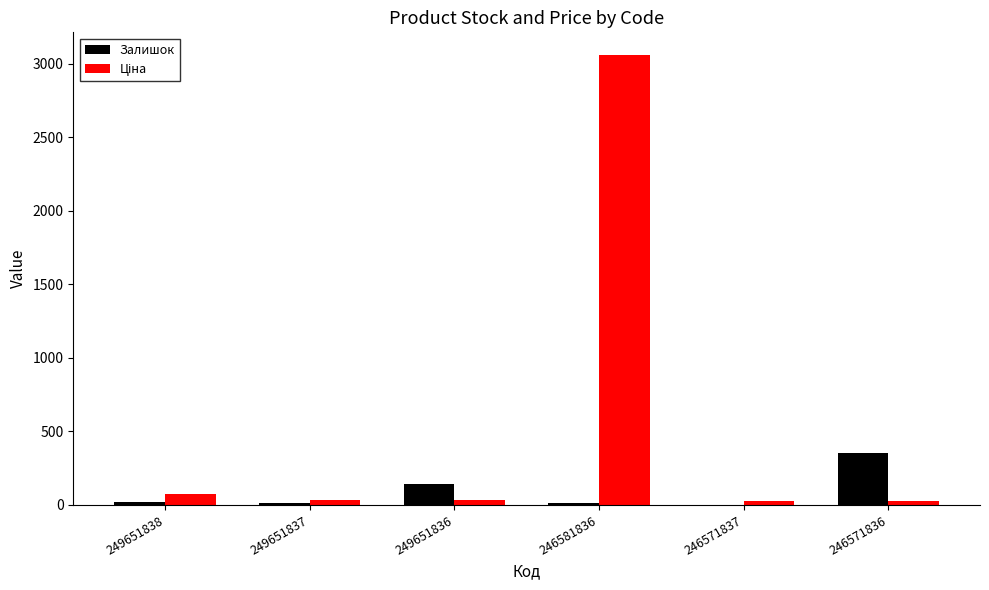

The Залишок series shows 19.0 at 249651838. True or false?

True